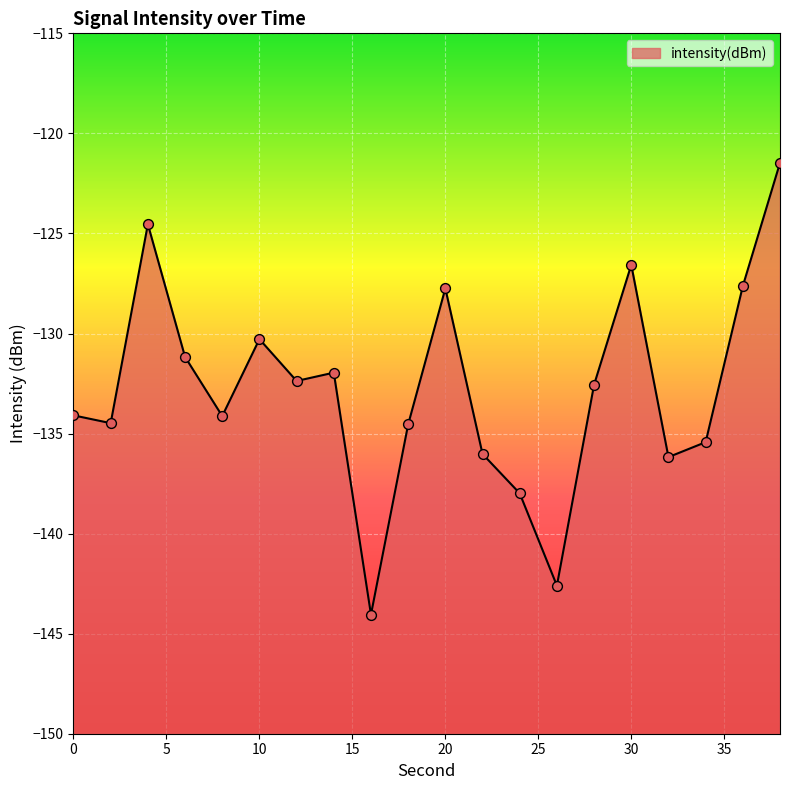

Between 2 and 8, which is larger?

8